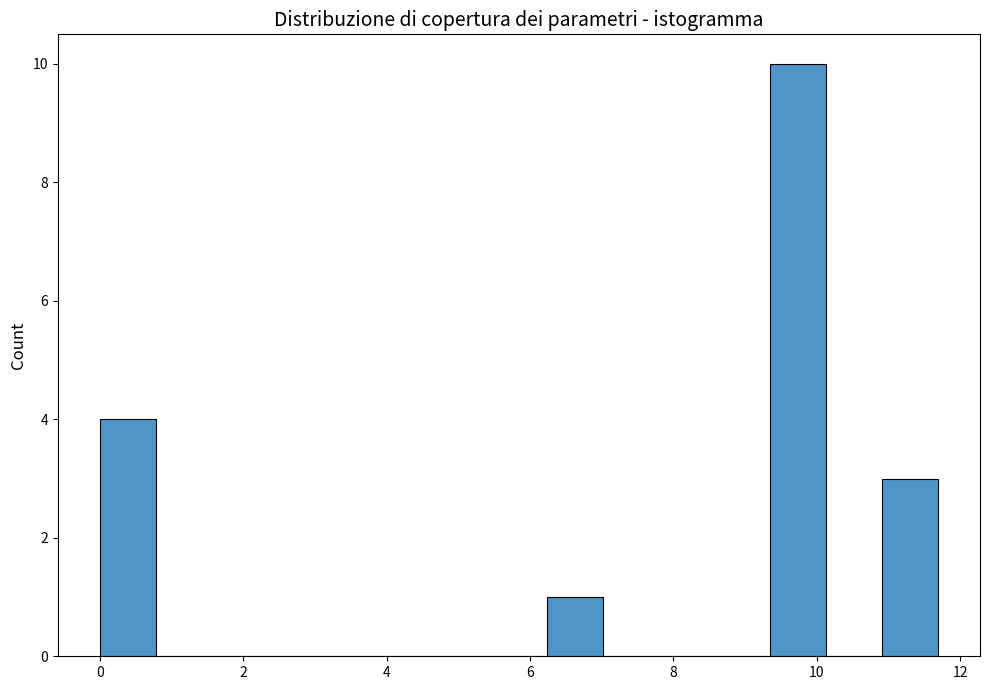

Read against the x-axis, roughly where is the centre of the tallest bar?

9.8